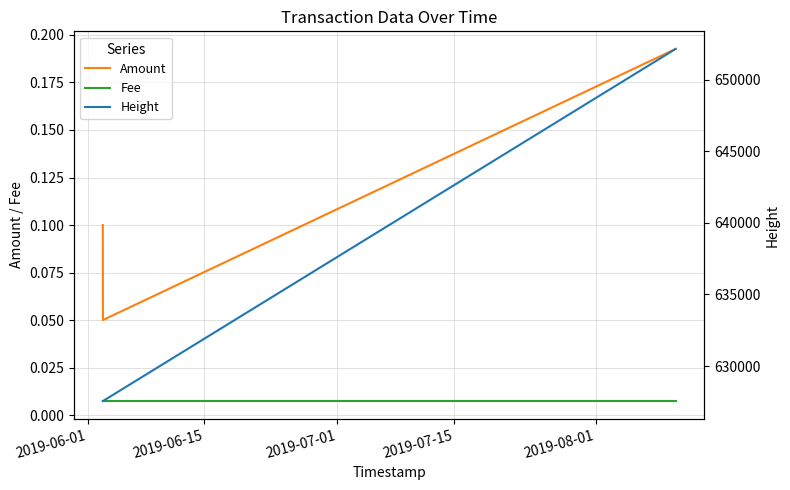

What is the maximum value shown in the chart?

652138.0